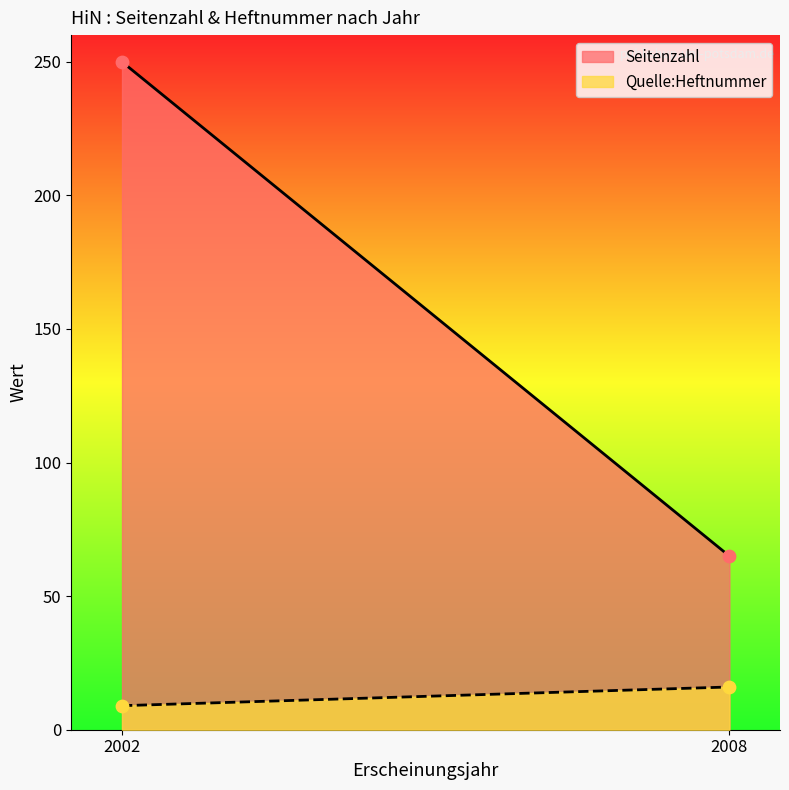

Which series has the largest total across all categories?

Seitenzahl